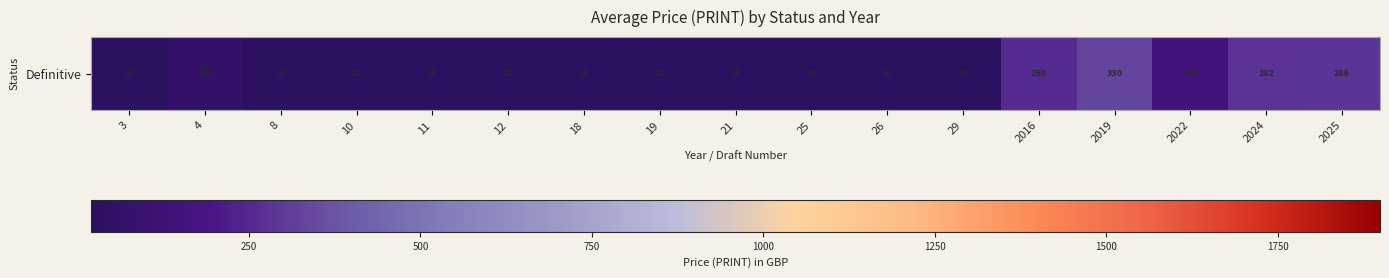

What is the difference between the maximum and minimum values?

310.0